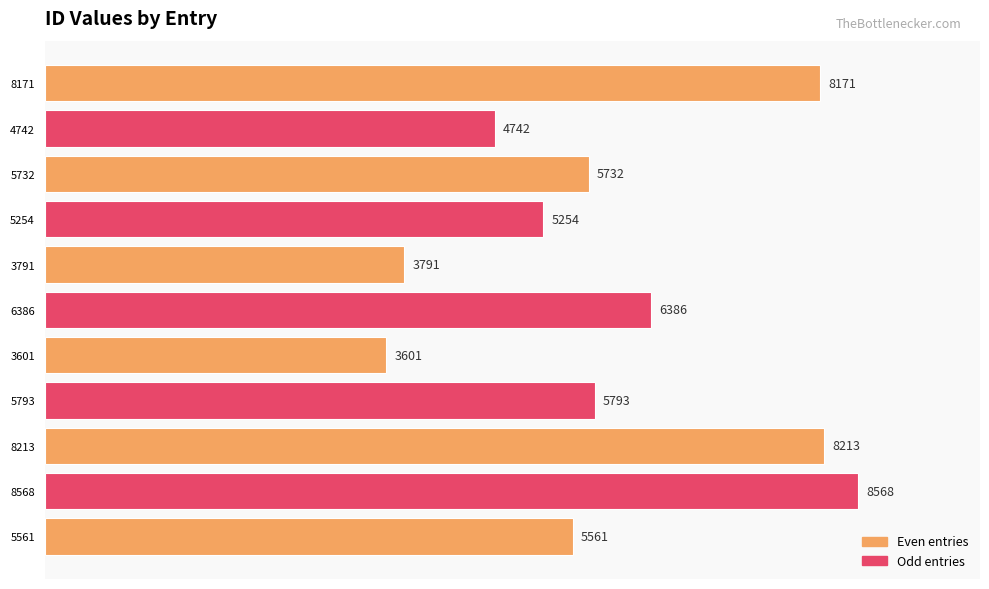

The chart shows a value of 5793 at 5793. True or false?

True